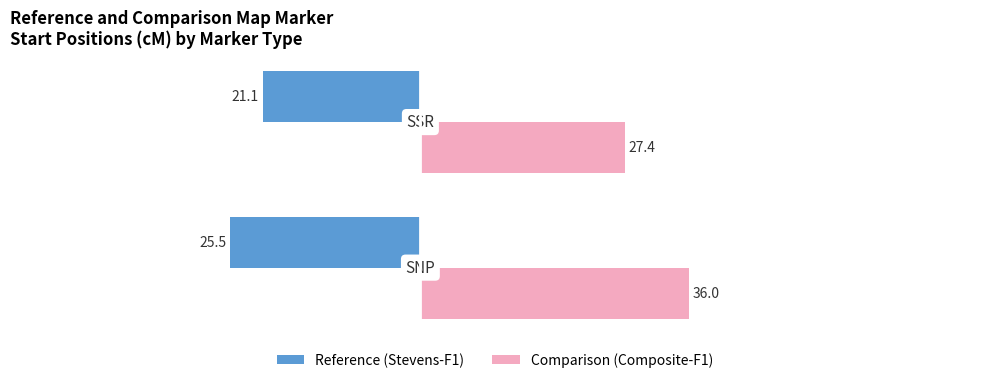

What is the highest value of the Reference (Stevens-F1) series?

-21.1